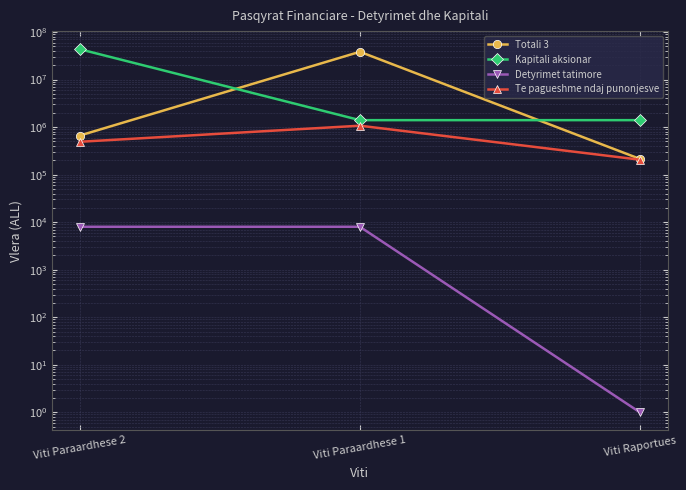

Is it true that Detyrimet tatimore equals 1.0 at Viti Raportues?

True